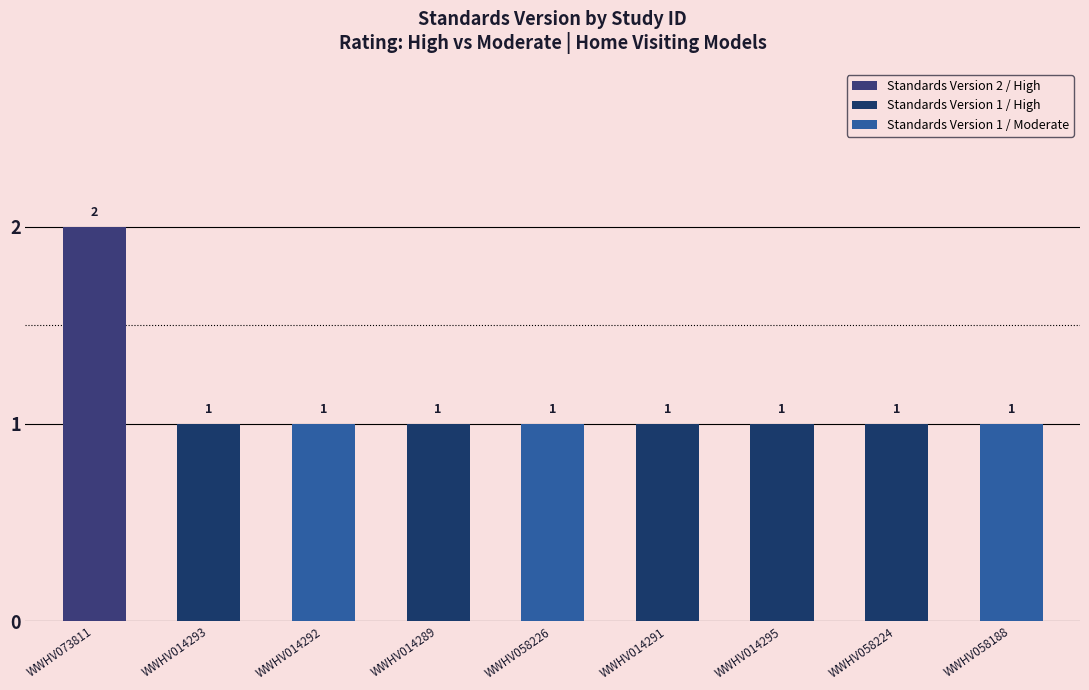

What is the sum of the values at WWHV014293 and WWHV014292?

2